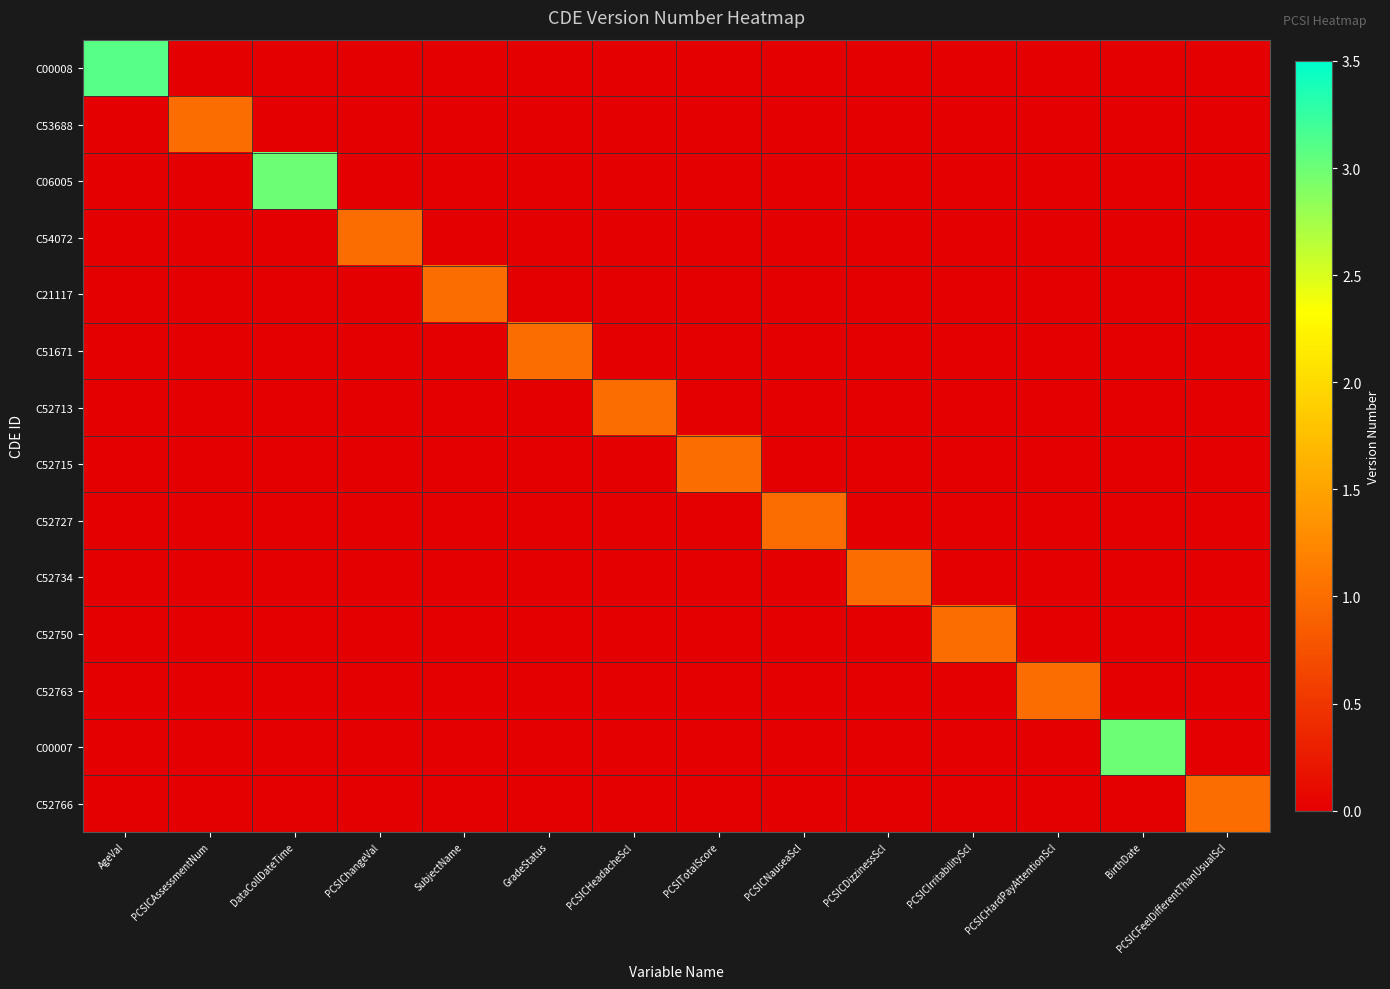

Reading right to left, list all the values displayed in this chart.

C00008: PCSICFeelDifferentThanUsualScl=0.0	BirthDate=0.0	PCSICHardPayAttentionScl=0.0	PCSICIrritabilityScl=0.0	PCSICDizzinessScl=0.0	PCSICNauseaScl=0.0	PCSITotalScore=0.0	PCSICHeadacheScl=0.0	GradeStatus=0.0	SubjectName=0.0	PCSIChangeVal=0.0	DataCollDateTime=0.0	PCSICAssessmentNum=0.0	AgeVal=3.1
C53688: PCSICFeelDifferentThanUsualScl=0.0	BirthDate=0.0	PCSICHardPayAttentionScl=0.0	PCSICIrritabilityScl=0.0	PCSICDizzinessScl=0.0	PCSICNauseaScl=0.0	PCSITotalScore=0.0	PCSICHeadacheScl=0.0	GradeStatus=0.0	SubjectName=0.0	PCSIChangeVal=0.0	DataCollDateTime=0.0	PCSICAssessmentNum=1.0	AgeVal=0.0
C06005: PCSICFeelDifferentThanUsualScl=0.0	BirthDate=0.0	PCSICHardPayAttentionScl=0.0	PCSICIrritabilityScl=0.0	PCSICDizzinessScl=0.0	PCSICNauseaScl=0.0	PCSITotalScore=0.0	PCSICHeadacheScl=0.0	GradeStatus=0.0	SubjectName=0.0	PCSIChangeVal=0.0	DataCollDateTime=3.0	PCSICAssessmentNum=0.0	AgeVal=0.0
C54072: PCSICFeelDifferentThanUsualScl=0.0	BirthDate=0.0	PCSICHardPayAttentionScl=0.0	PCSICIrritabilityScl=0.0	PCSICDizzinessScl=0.0	PCSICNauseaScl=0.0	PCSITotalScore=0.0	PCSICHeadacheScl=0.0	GradeStatus=0.0	SubjectName=0.0	PCSIChangeVal=1.0	DataCollDateTime=0.0	PCSICAssessmentNum=0.0	AgeVal=0.0
C21117: PCSICFeelDifferentThanUsualScl=0.0	BirthDate=0.0	PCSICHardPayAttentionScl=0.0	PCSICIrritabilityScl=0.0	PCSICDizzinessScl=0.0	PCSICNauseaScl=0.0	PCSITotalScore=0.0	PCSICHeadacheScl=0.0	GradeStatus=0.0	SubjectName=1.0	PCSIChangeVal=0.0	DataCollDateTime=0.0	PCSICAssessmentNum=0.0	AgeVal=0.0
C51671: PCSICFeelDifferentThanUsualScl=0.0	BirthDate=0.0	PCSICHardPayAttentionScl=0.0	PCSICIrritabilityScl=0.0	PCSICDizzinessScl=0.0	PCSICNauseaScl=0.0	PCSITotalScore=0.0	PCSICHeadacheScl=0.0	GradeStatus=1.0	SubjectName=0.0	PCSIChangeVal=0.0	DataCollDateTime=0.0	PCSICAssessmentNum=0.0	AgeVal=0.0
C52713: PCSICFeelDifferentThanUsualScl=0.0	BirthDate=0.0	PCSICHardPayAttentionScl=0.0	PCSICIrritabilityScl=0.0	PCSICDizzinessScl=0.0	PCSICNauseaScl=0.0	PCSITotalScore=0.0	PCSICHeadacheScl=1.0	GradeStatus=0.0	SubjectName=0.0	PCSIChangeVal=0.0	DataCollDateTime=0.0	PCSICAssessmentNum=0.0	AgeVal=0.0
C52715: PCSICFeelDifferentThanUsualScl=0.0	BirthDate=0.0	PCSICHardPayAttentionScl=0.0	PCSICIrritabilityScl=0.0	PCSICDizzinessScl=0.0	PCSICNauseaScl=0.0	PCSITotalScore=1.0	PCSICHeadacheScl=0.0	GradeStatus=0.0	SubjectName=0.0	PCSIChangeVal=0.0	DataCollDateTime=0.0	PCSICAssessmentNum=0.0	AgeVal=0.0
C52727: PCSICFeelDifferentThanUsualScl=0.0	BirthDate=0.0	PCSICHardPayAttentionScl=0.0	PCSICIrritabilityScl=0.0	PCSICDizzinessScl=0.0	PCSICNauseaScl=1.0	PCSITotalScore=0.0	PCSICHeadacheScl=0.0	GradeStatus=0.0	SubjectName=0.0	PCSIChangeVal=0.0	DataCollDateTime=0.0	PCSICAssessmentNum=0.0	AgeVal=0.0
C52734: PCSICFeelDifferentThanUsualScl=0.0	BirthDate=0.0	PCSICHardPayAttentionScl=0.0	PCSICIrritabilityScl=0.0	PCSICDizzinessScl=1.0	PCSICNauseaScl=0.0	PCSITotalScore=0.0	PCSICHeadacheScl=0.0	GradeStatus=0.0	SubjectName=0.0	PCSIChangeVal=0.0	DataCollDateTime=0.0	PCSICAssessmentNum=0.0	AgeVal=0.0
C52750: PCSICFeelDifferentThanUsualScl=0.0	BirthDate=0.0	PCSICHardPayAttentionScl=0.0	PCSICIrritabilityScl=1.0	PCSICDizzinessScl=0.0	PCSICNauseaScl=0.0	PCSITotalScore=0.0	PCSICHeadacheScl=0.0	GradeStatus=0.0	SubjectName=0.0	PCSIChangeVal=0.0	DataCollDateTime=0.0	PCSICAssessmentNum=0.0	AgeVal=0.0
C52763: PCSICFeelDifferentThanUsualScl=0.0	BirthDate=0.0	PCSICHardPayAttentionScl=1.0	PCSICIrritabilityScl=0.0	PCSICDizzinessScl=0.0	PCSICNauseaScl=0.0	PCSITotalScore=0.0	PCSICHeadacheScl=0.0	GradeStatus=0.0	SubjectName=0.0	PCSIChangeVal=0.0	DataCollDateTime=0.0	PCSICAssessmentNum=0.0	AgeVal=0.0
C00007: PCSICFeelDifferentThanUsualScl=0.0	BirthDate=3.0	PCSICHardPayAttentionScl=0.0	PCSICIrritabilityScl=0.0	PCSICDizzinessScl=0.0	PCSICNauseaScl=0.0	PCSITotalScore=0.0	PCSICHeadacheScl=0.0	GradeStatus=0.0	SubjectName=0.0	PCSIChangeVal=0.0	DataCollDateTime=0.0	PCSICAssessmentNum=0.0	AgeVal=0.0
C52766: PCSICFeelDifferentThanUsualScl=1.0	BirthDate=0.0	PCSICHardPayAttentionScl=0.0	PCSICIrritabilityScl=0.0	PCSICDizzinessScl=0.0	PCSICNauseaScl=0.0	PCSITotalScore=0.0	PCSICHeadacheScl=0.0	GradeStatus=0.0	SubjectName=0.0	PCSIChangeVal=0.0	DataCollDateTime=0.0	PCSICAssessmentNum=0.0	AgeVal=0.0